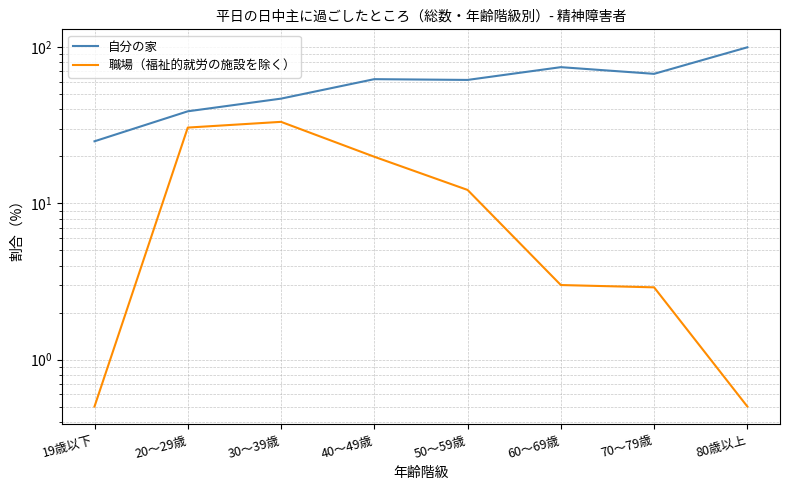

At which label does 自分の家 first exceed 62?

40～49歳